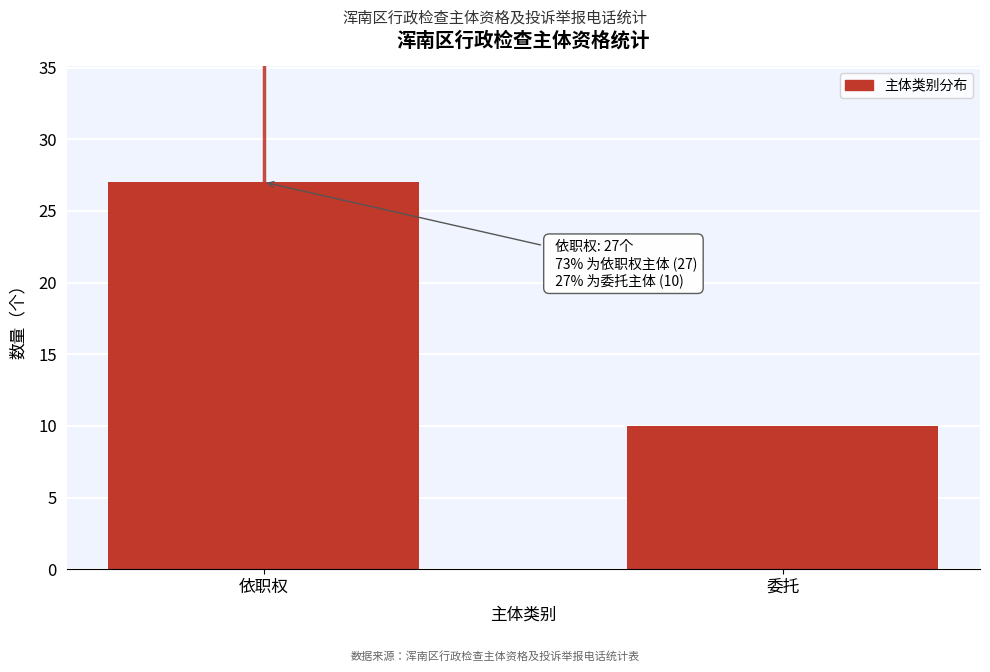

Reading left to right, list all the values displayed in this chart.

依职权=27	委托=10